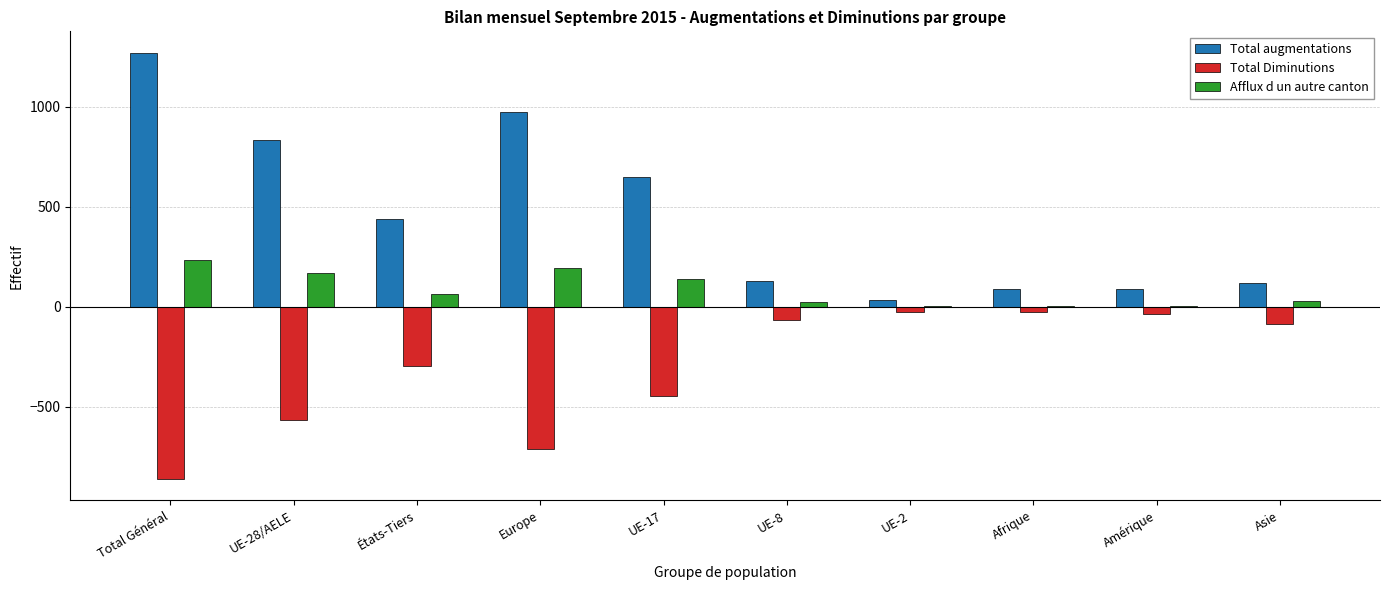

What is the approximate value of Total augmentations at UE-28/AELE, to the nearest 100?

800